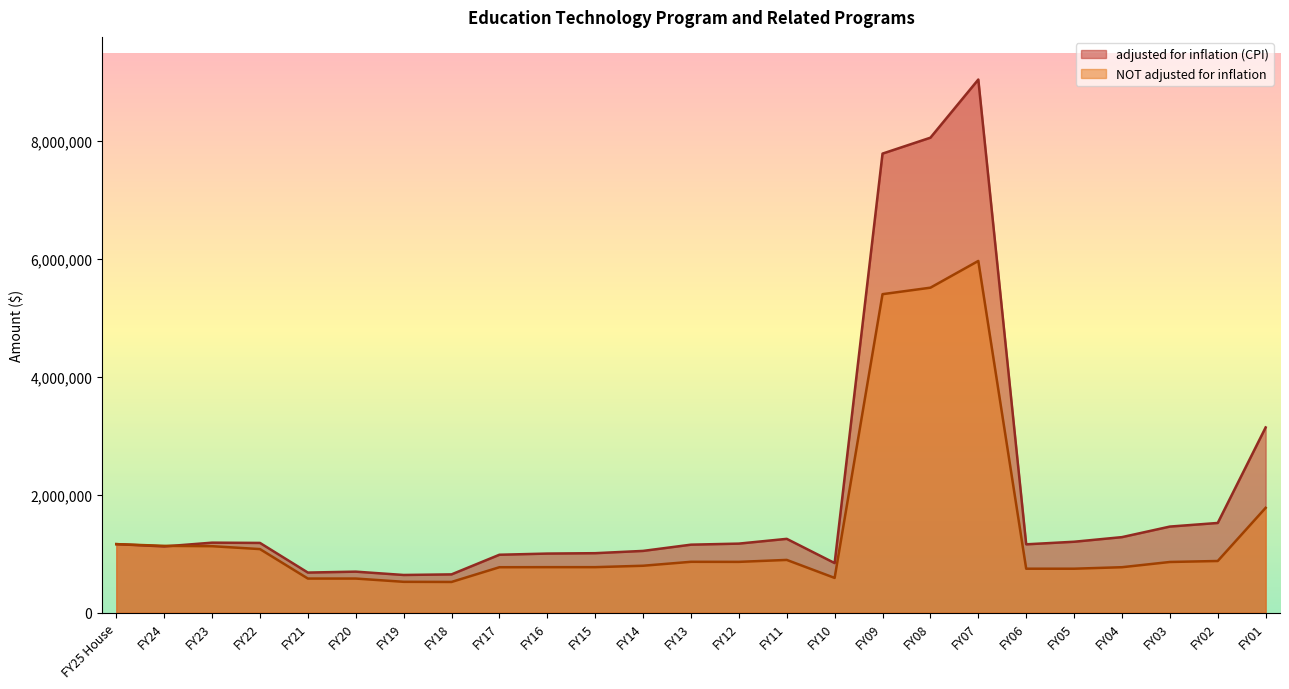

The adjusted for inflation (CPI) series shows 1281290 at FY04. True or false?

True